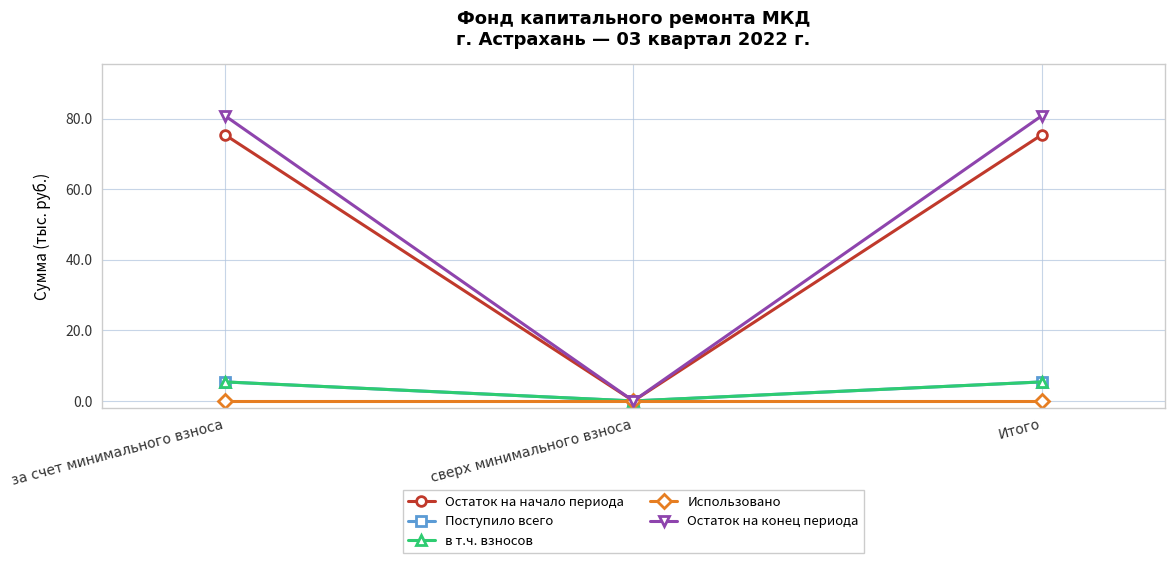

Between за счет минимального взноса and Итого, which series saw the biggest shift?

Остаток на начало периода